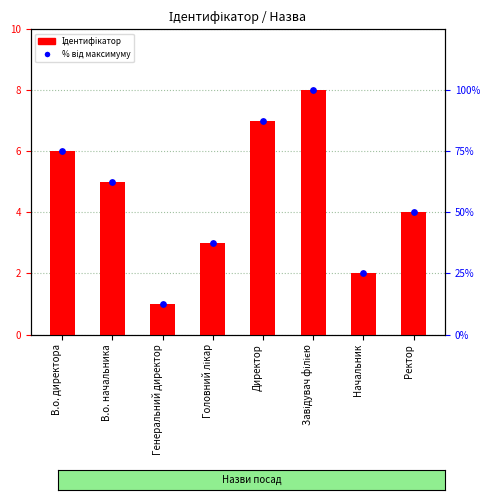

Which series has the widest spread of Y values?

% від максимуму